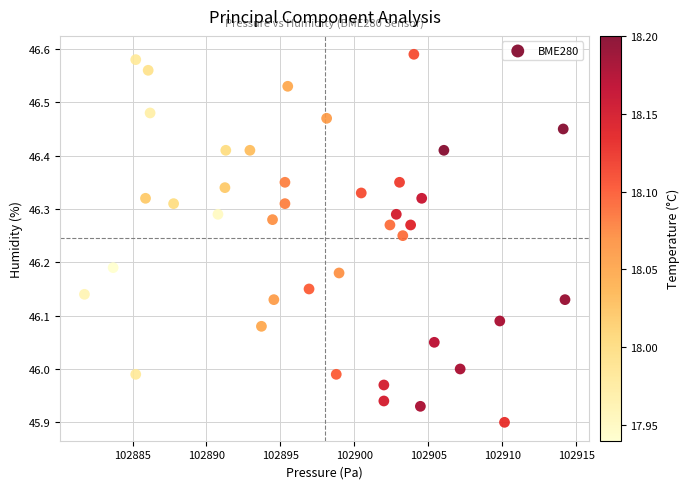

What is the range of Y values (max minus min)?

0.7